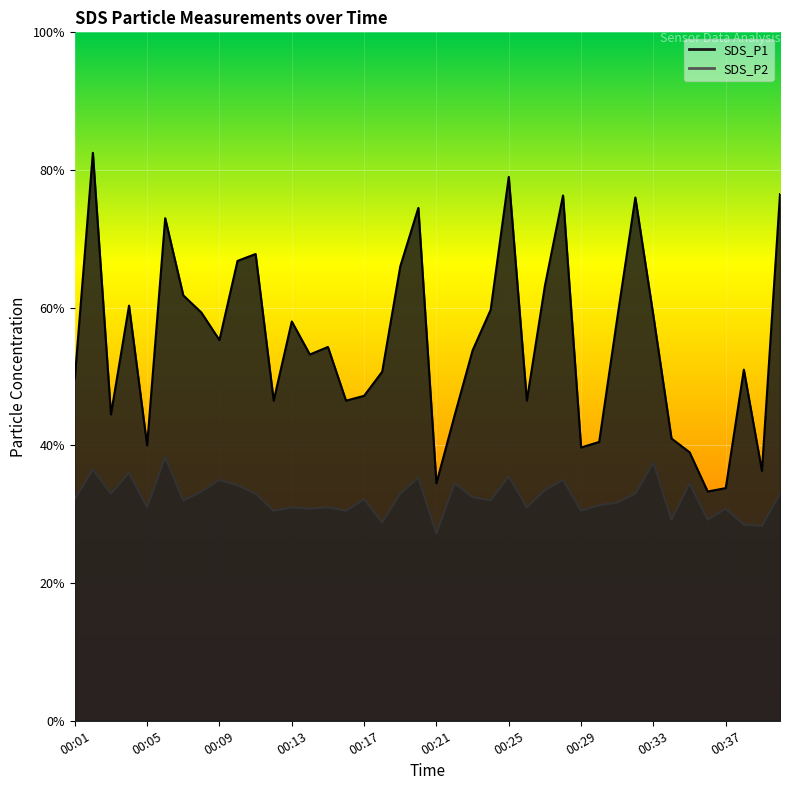

Which series has the largest range (max minus min)?

SDS_P1